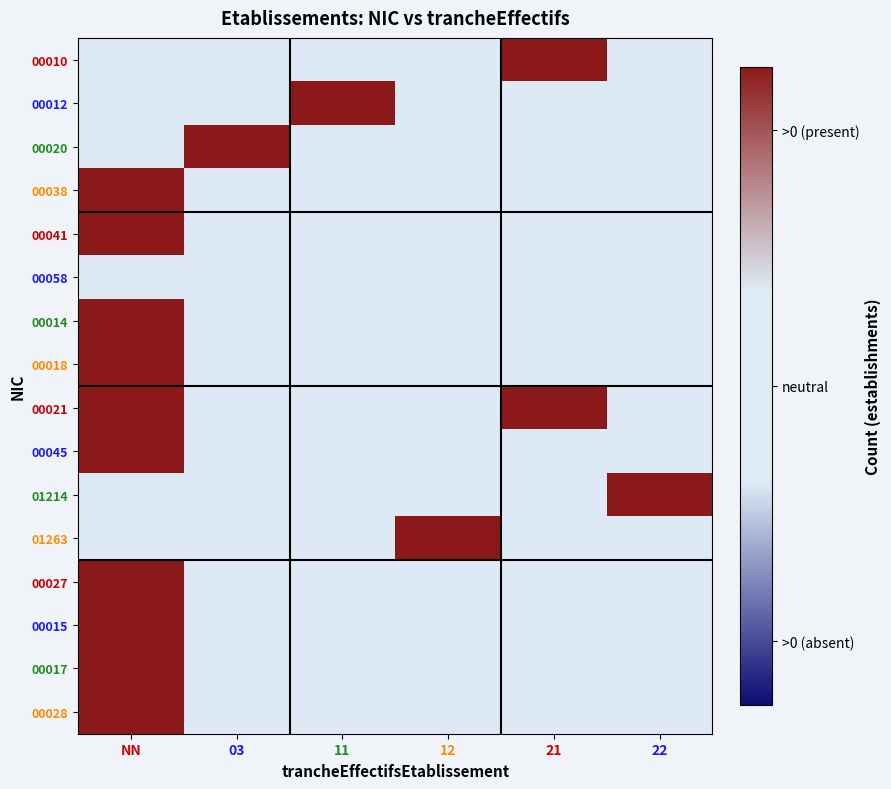

Between NN and 03, which is larger?

NN